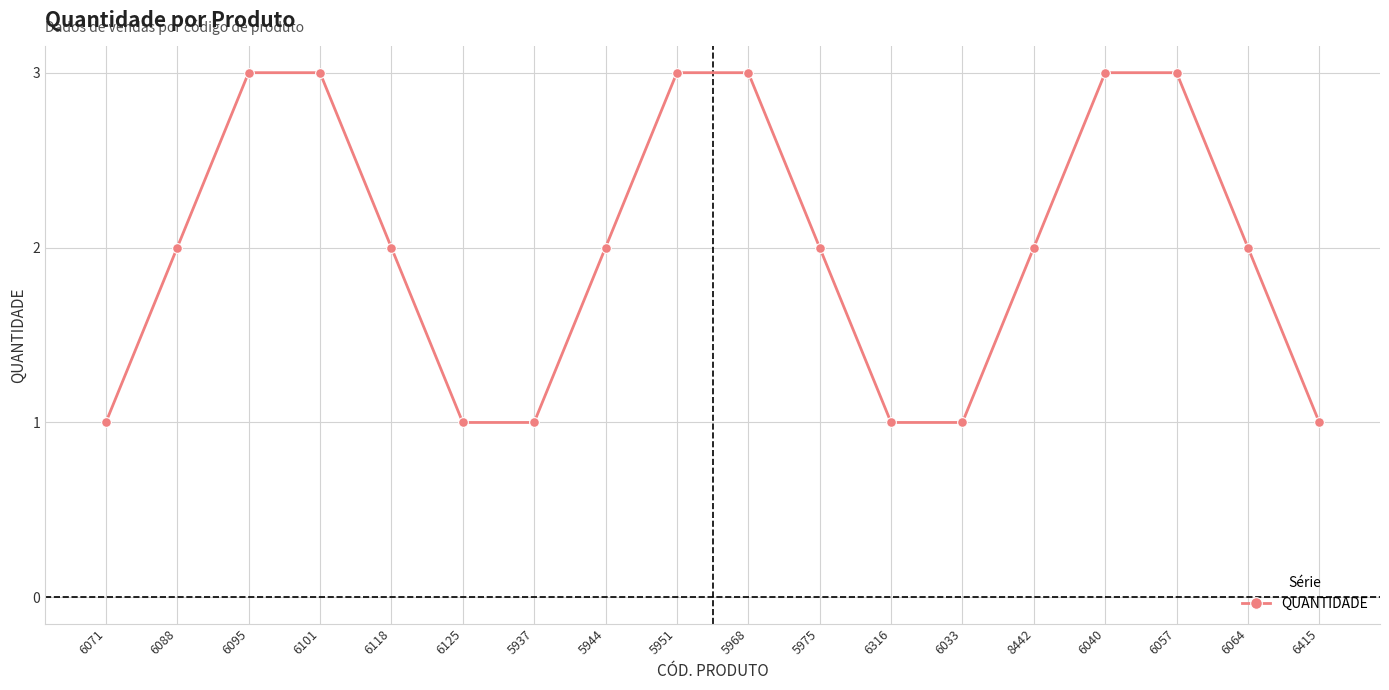

What is the smallest value displayed?

1